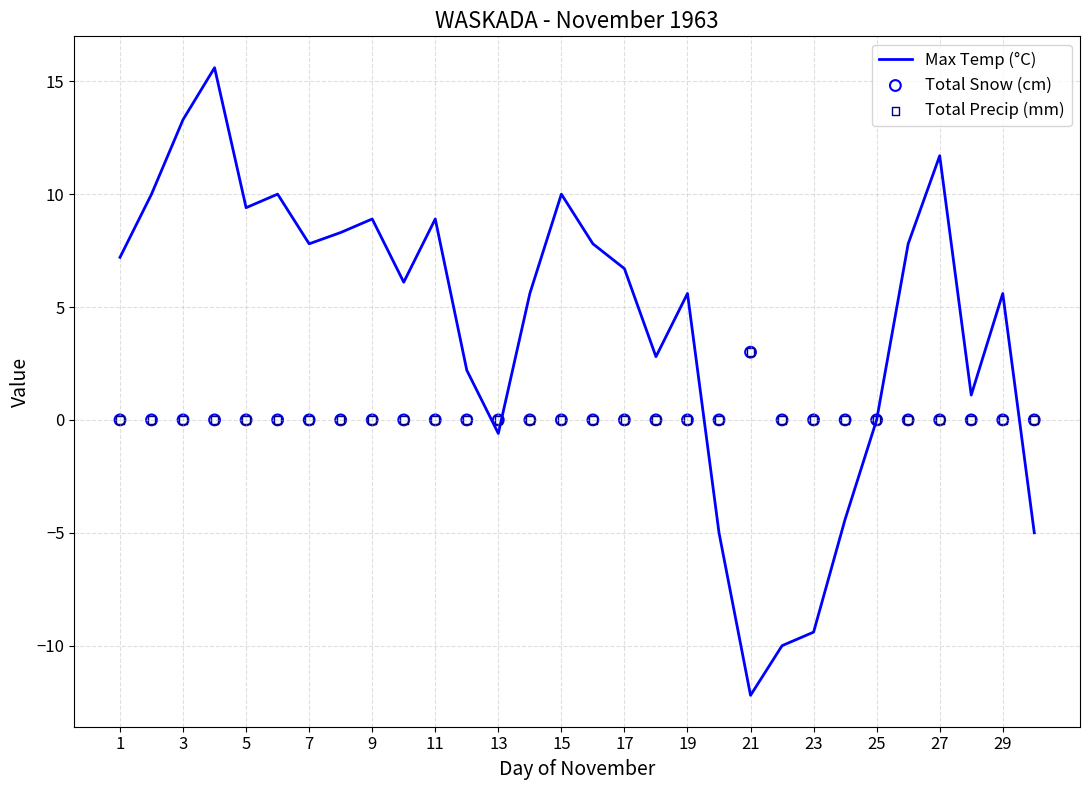

Which series has the largest total across all categories?

Max Temp (°C)